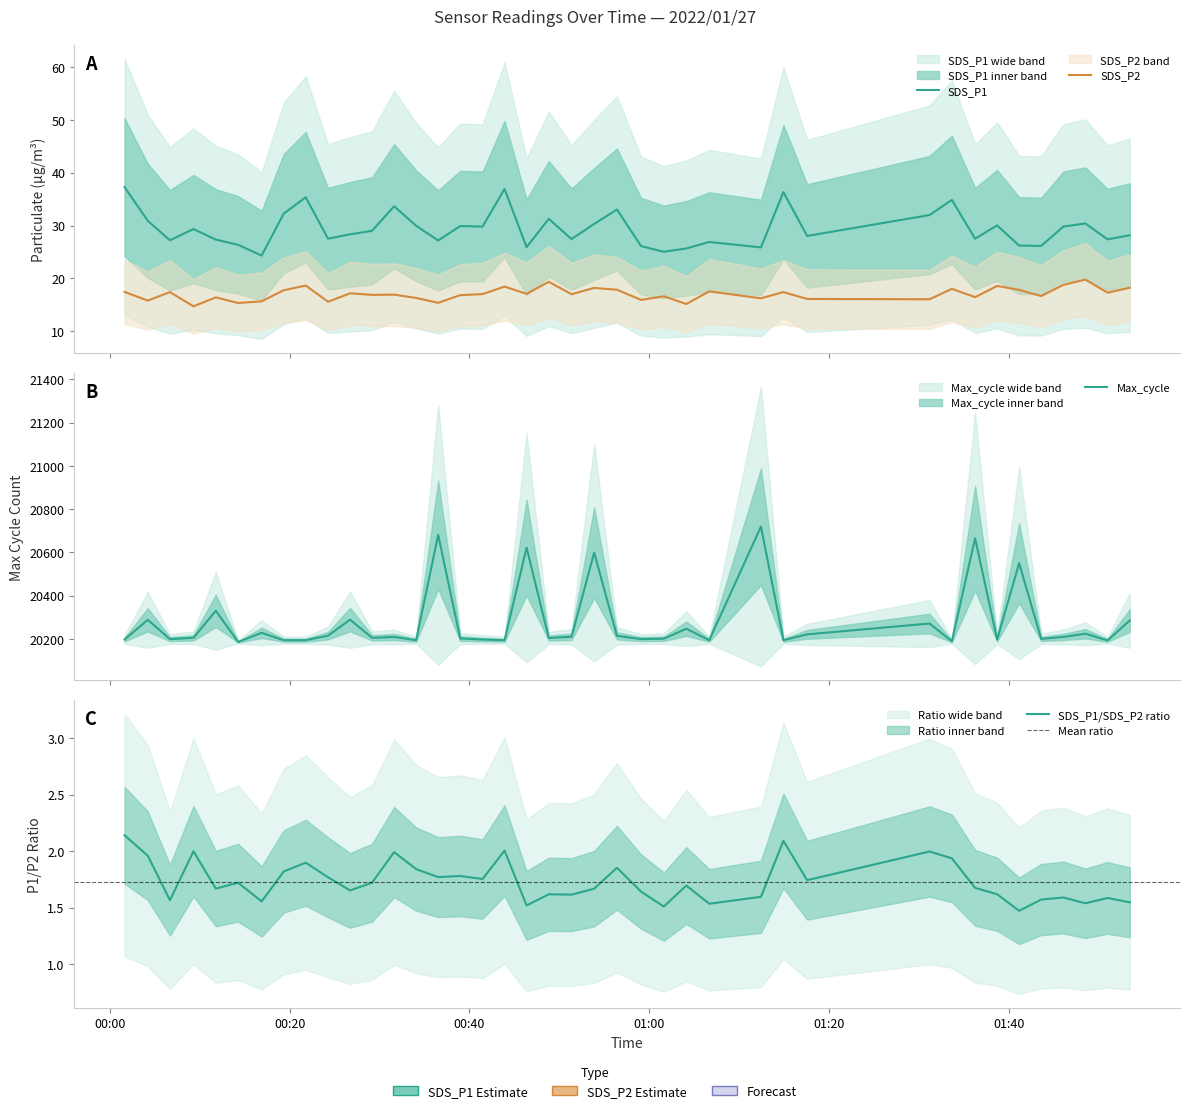

At which category does Max_cycle reach its first local valley?

2022/01/27 00:06:41